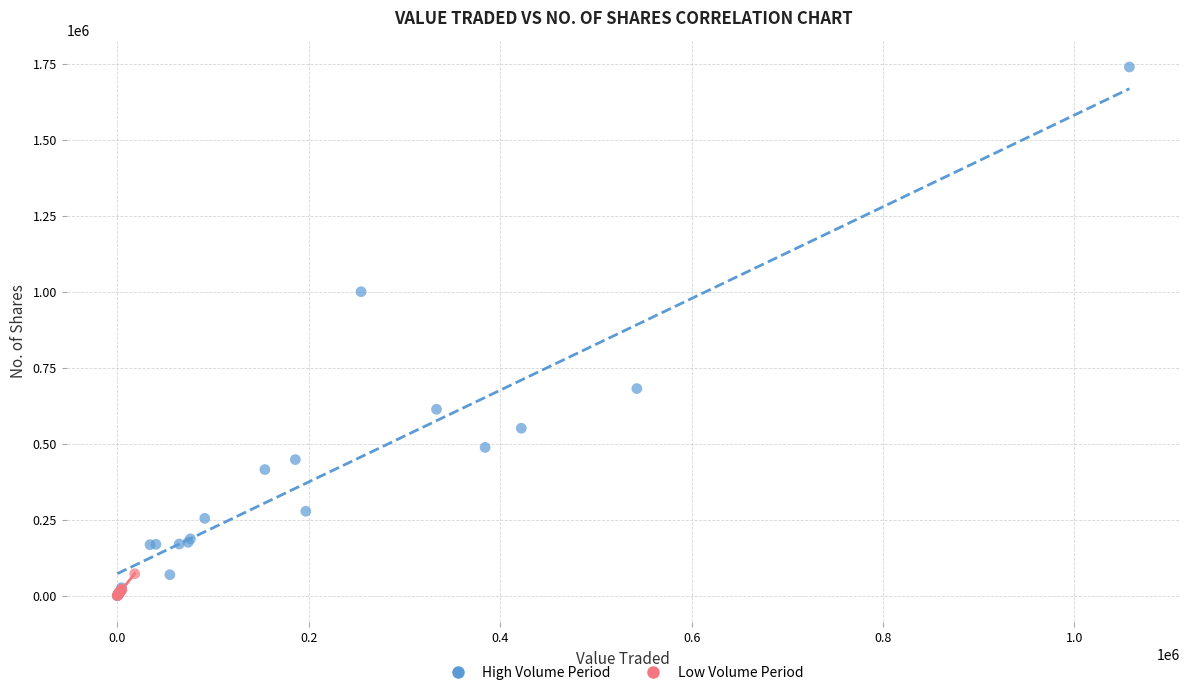

Which series has the largest Y range (max minus min)?

High Volume Period